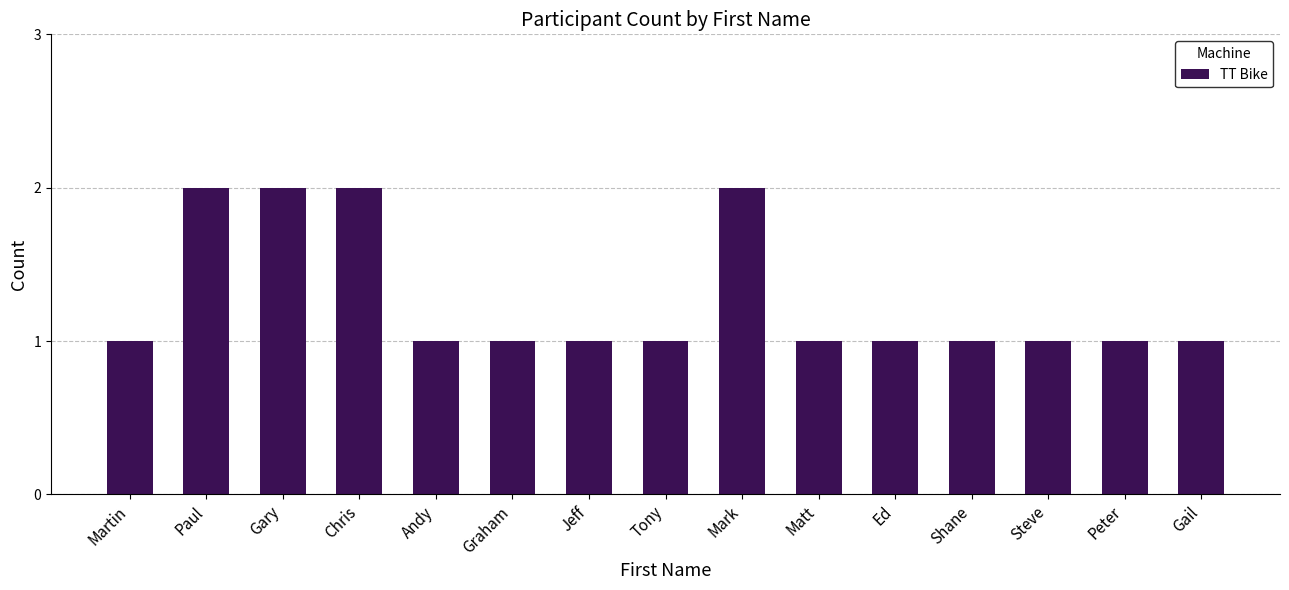

What position from the left is Martin?

1